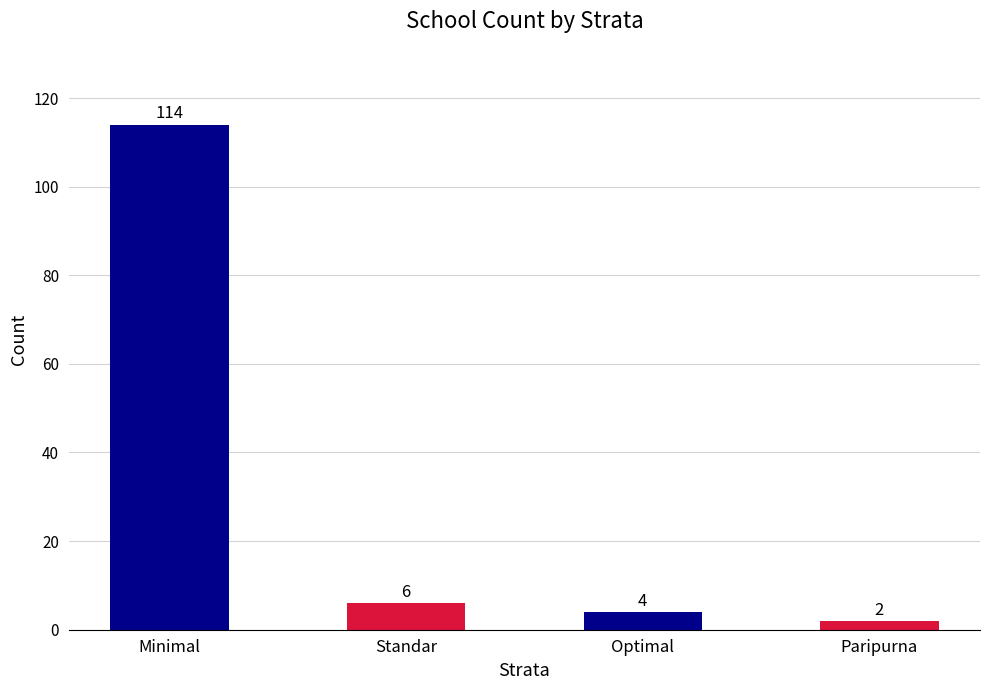

Is it true that the value at Optimal is 4?

True